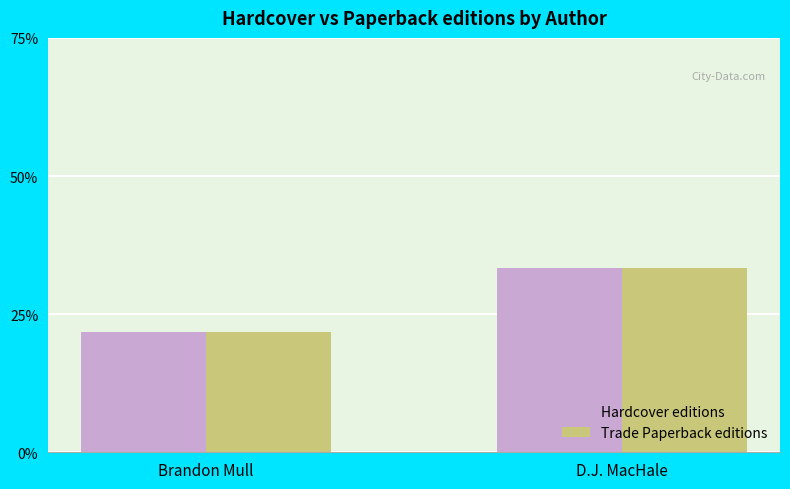

Are the bars horizontal?

No